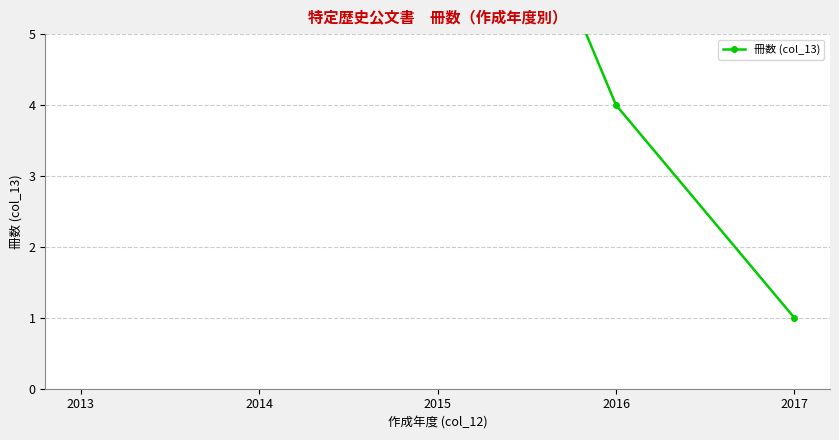

At which category does the chart reach its minimum across all series?

2017